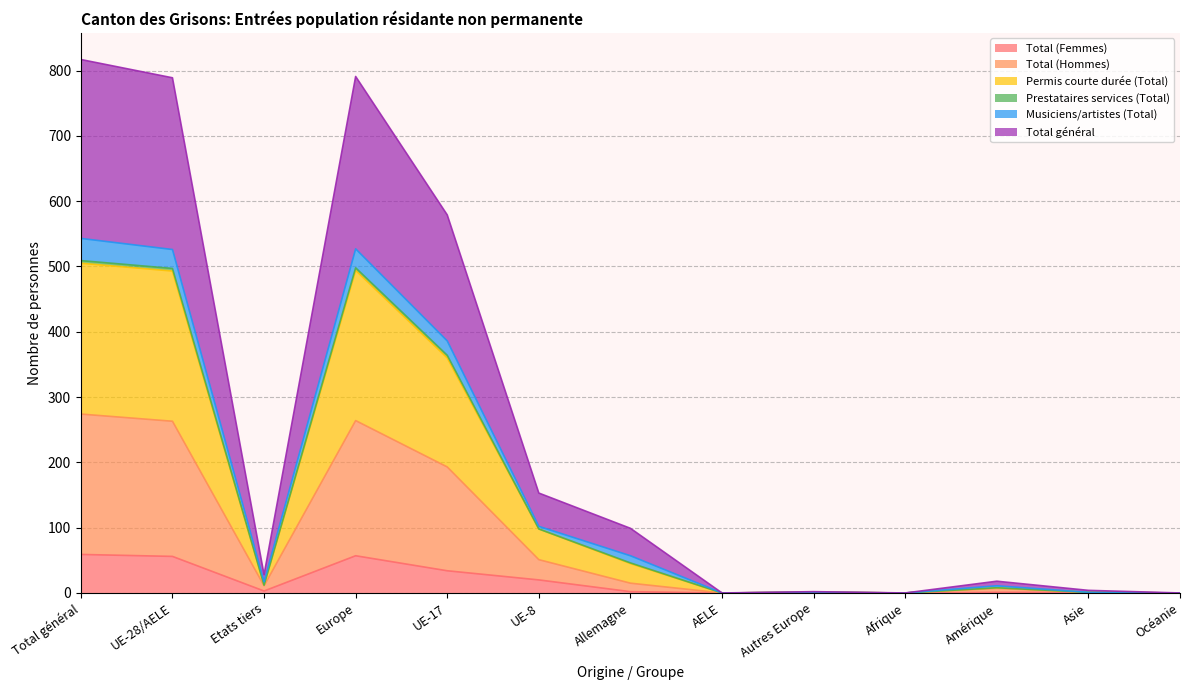

What is the maximum value for Total (Femmes)?

59